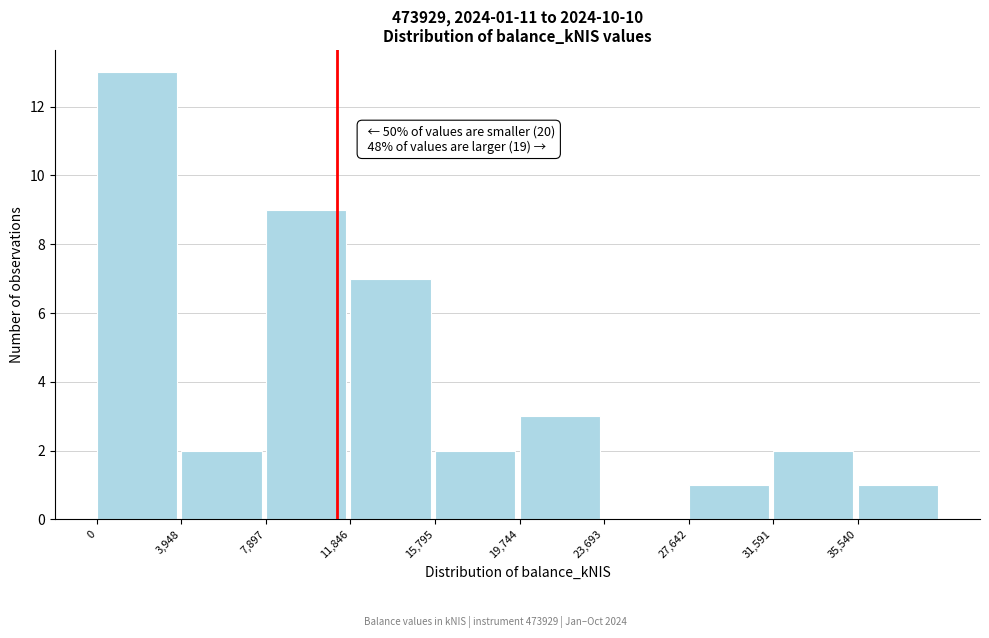

Which range on the x-axis has the tallest bar?

0 to 4000